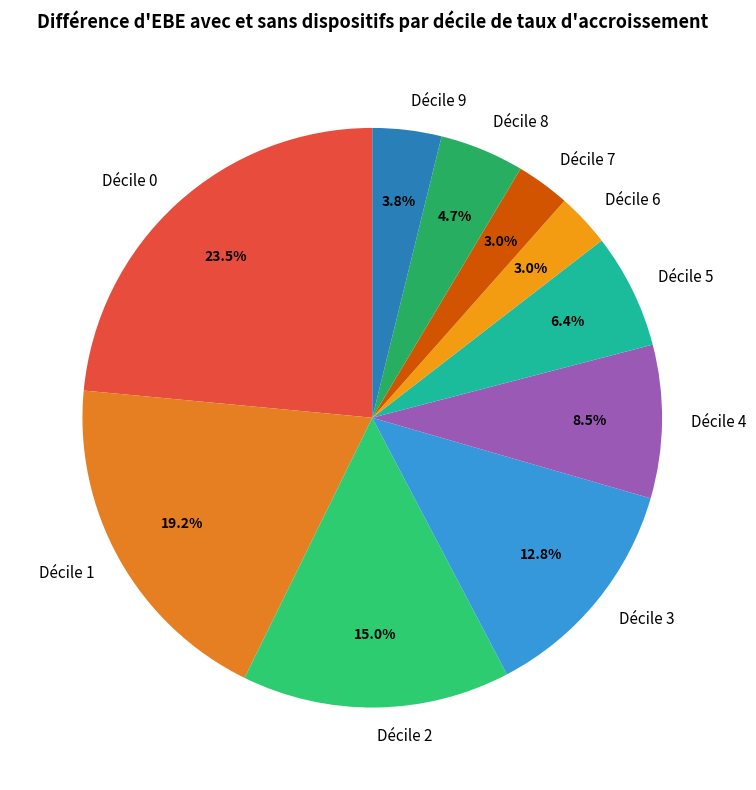

Does Décile 4 represent more than half of the total?

No